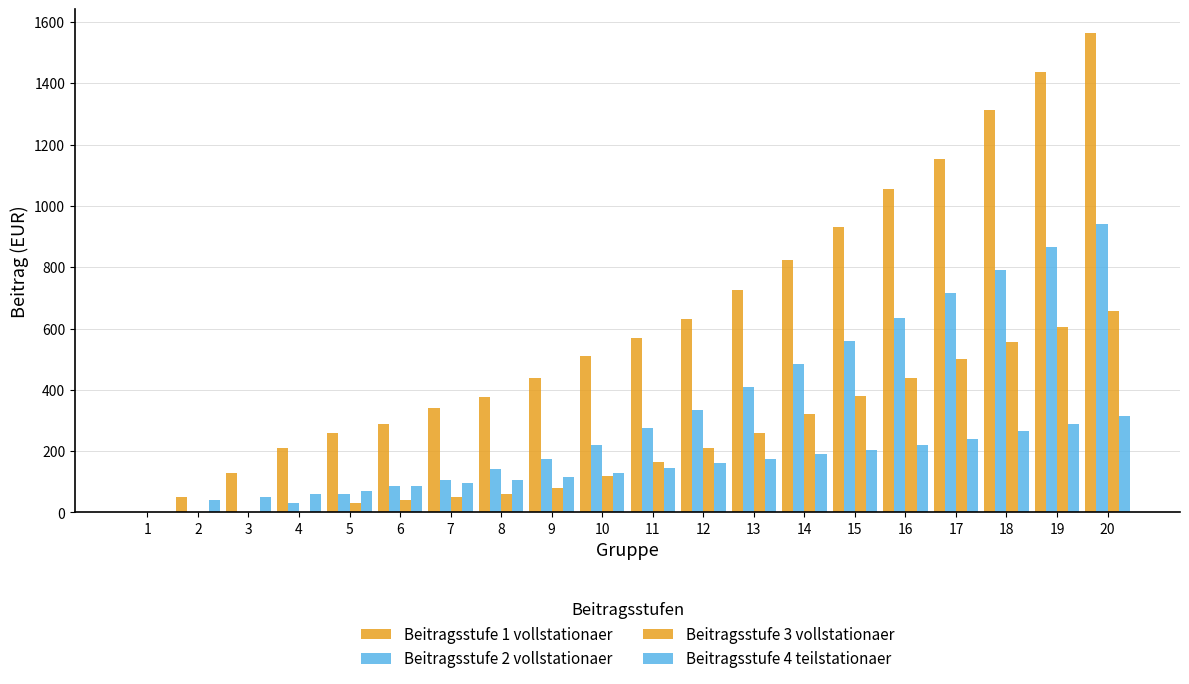

How many series are shown in this chart?

4